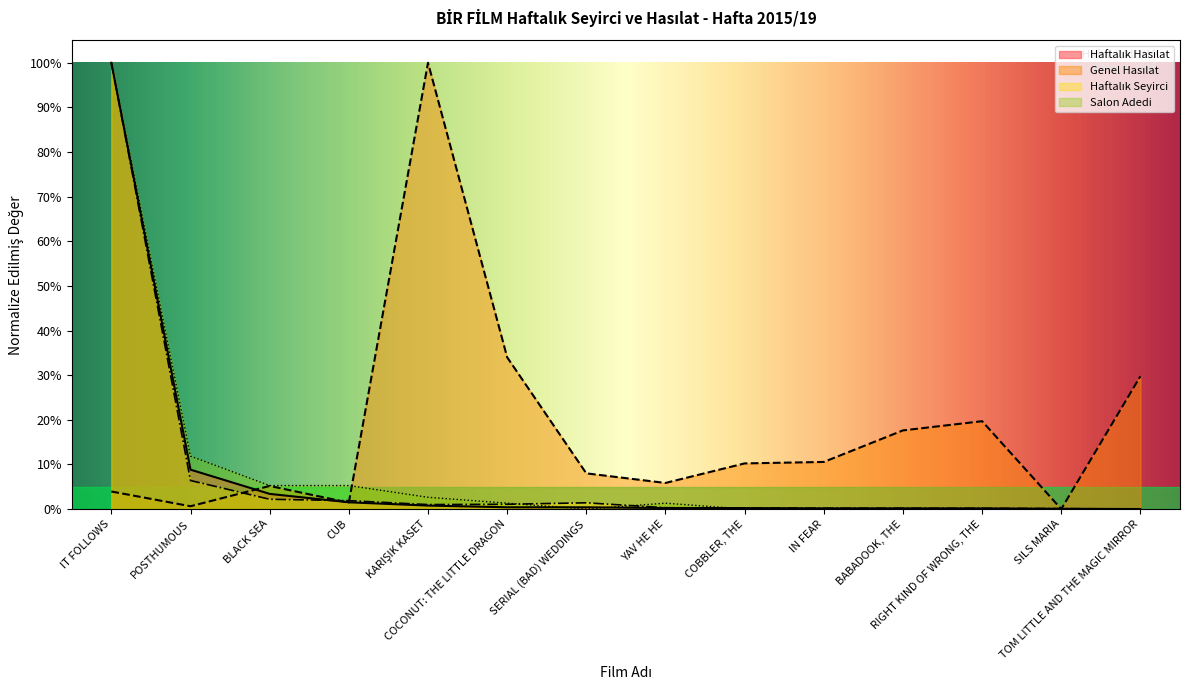

What is the difference between the maximum and minimum values in the Salon Adedi series?

100.0